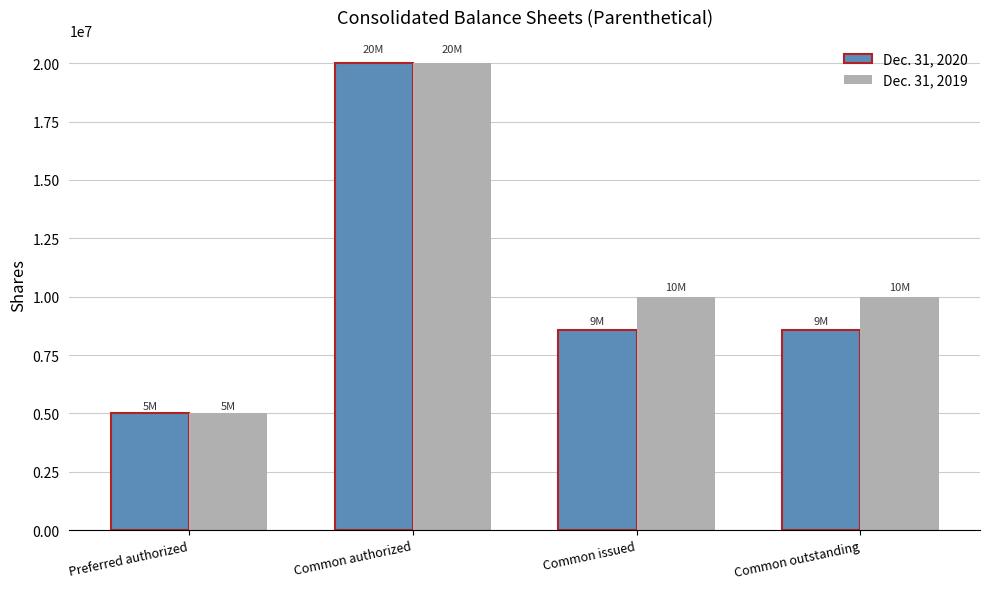

Between Preferred authorized and Common outstanding, which series saw the biggest shift?

Dec. 31, 2019